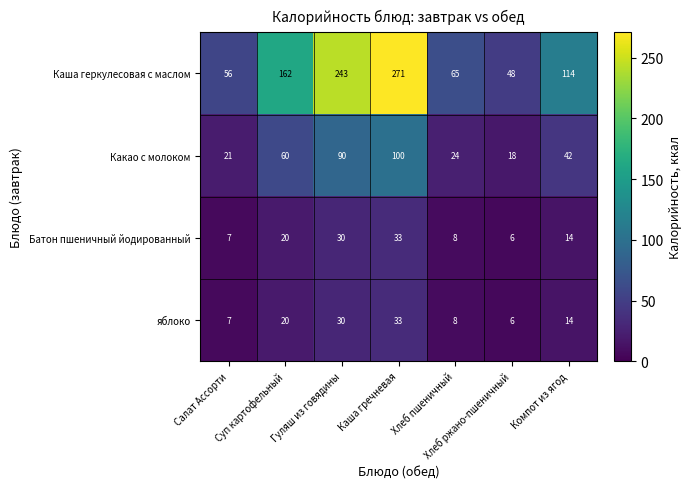

Which series has the largest total across all categories?

Каша геркулесовая с маслом